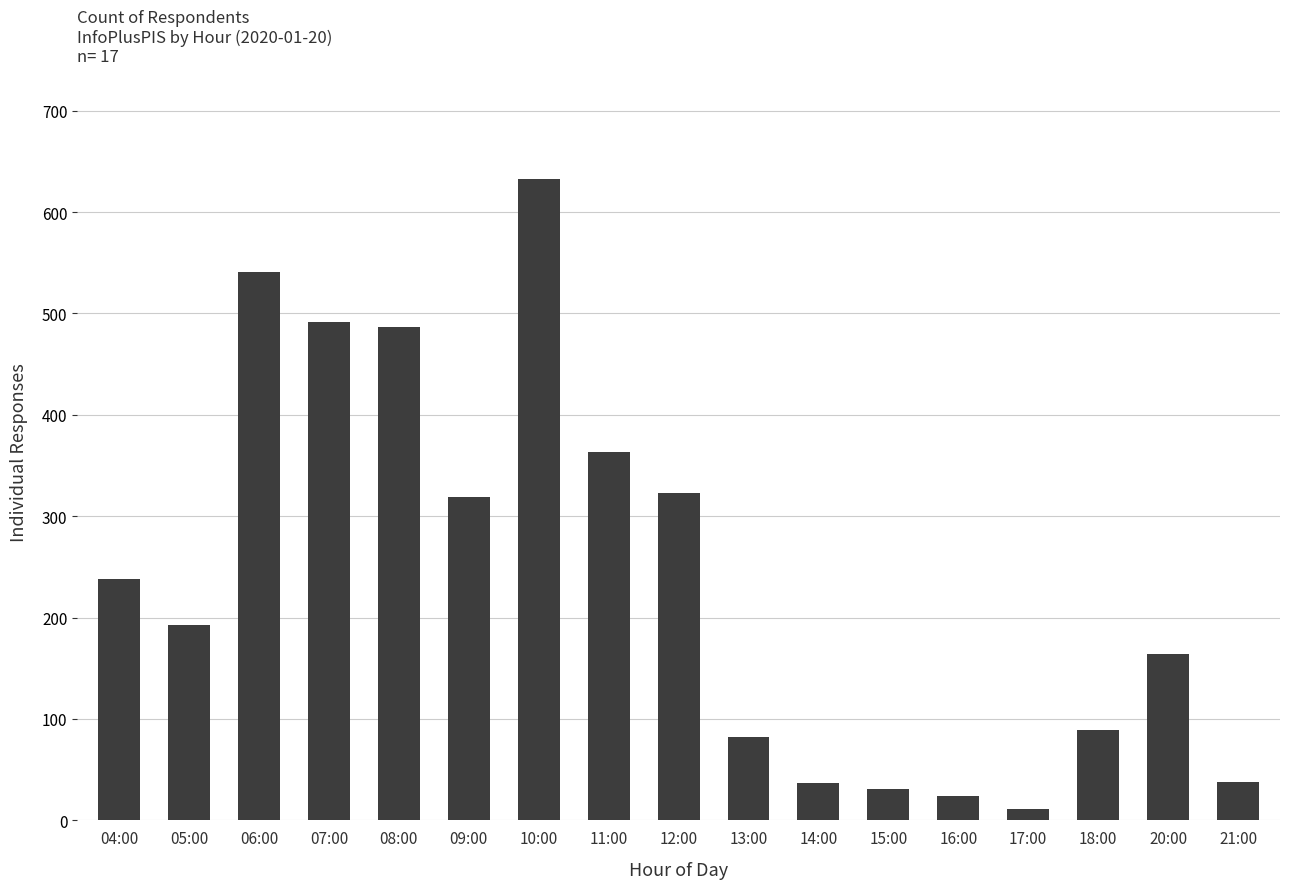

What position from the right is 16:00?

5